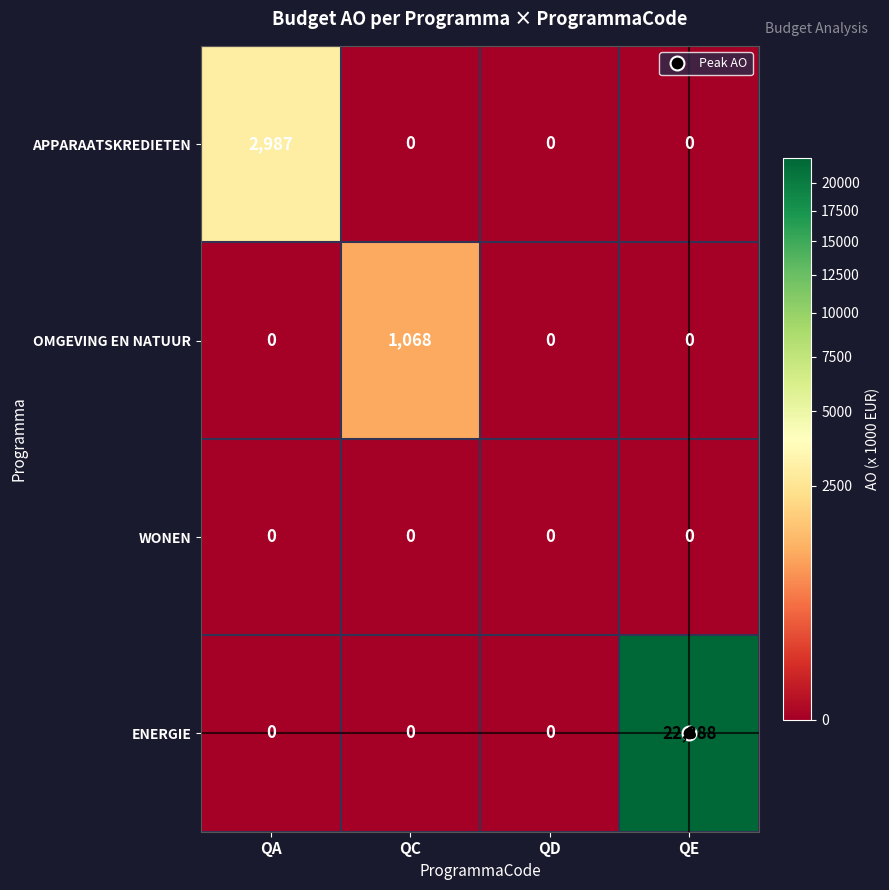

Is it true that OMGEVING EN NATUUR equals 0 at QD?

True